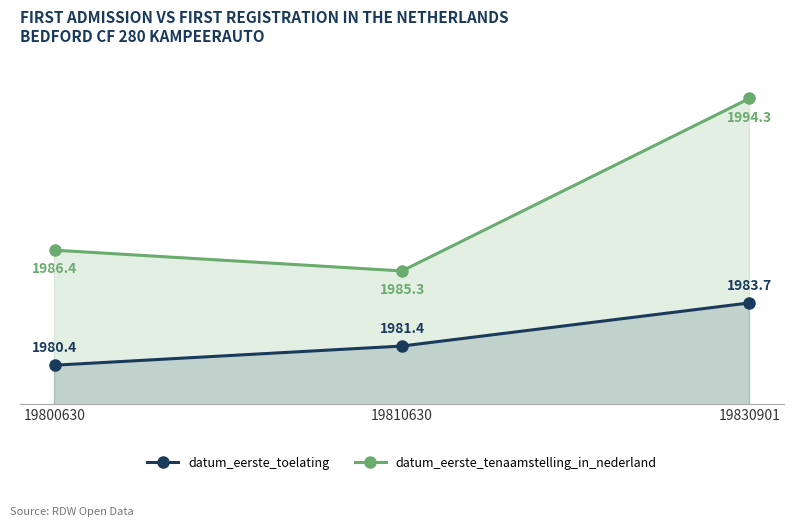

What is the difference between the maximum and minimum values in the datum_eerste_toelating series?

3.2